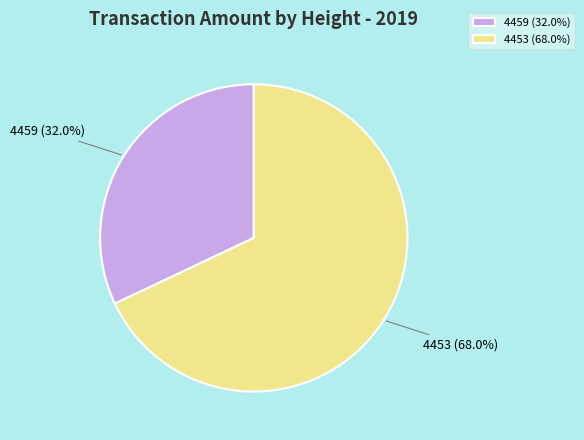

True or false: 4459 accounts for 18% of the total.

False